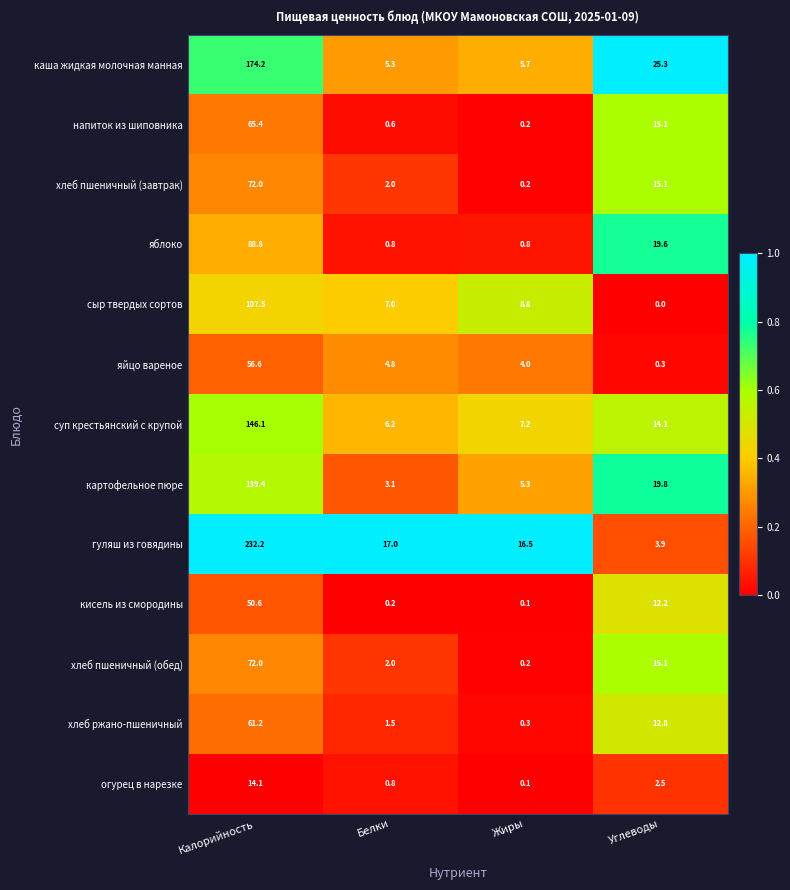

What is the difference between the highest and lowest values at Калорийность?

218.1